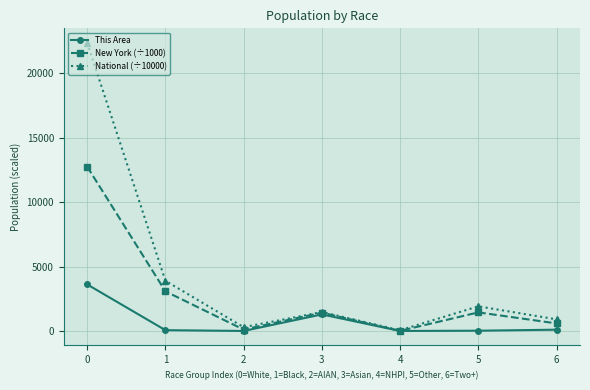

What is the sum of the National (÷10000) values at 4 and 2?

347.2